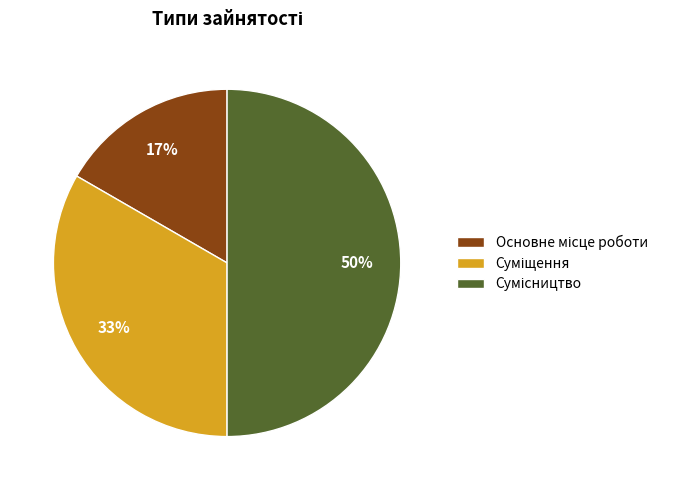

How many slices are in this pie chart?

3